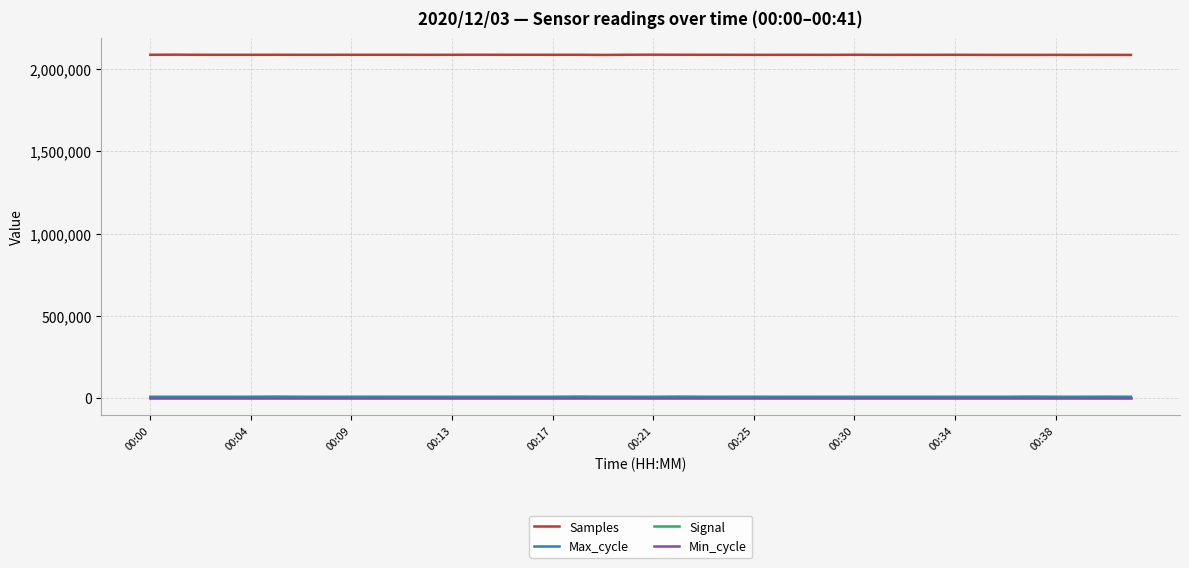

How many distinct data groups are displayed?

4